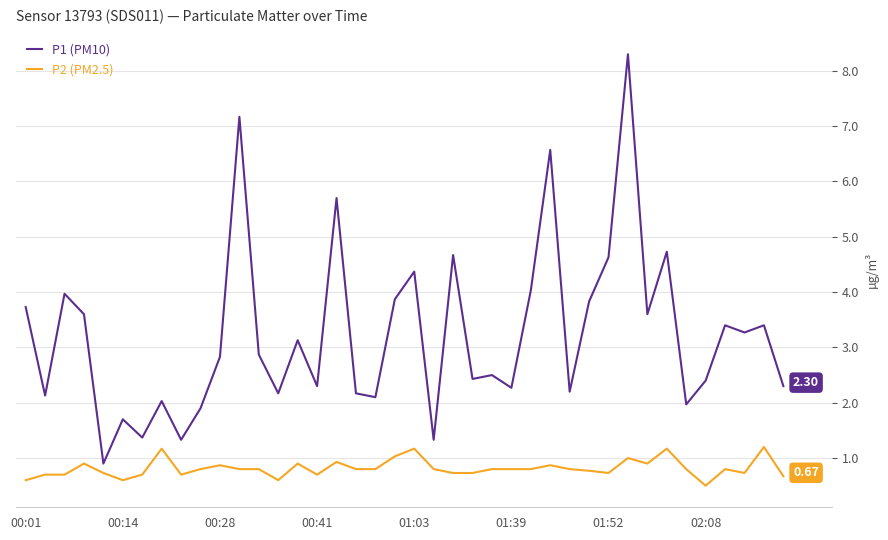

What is the sum of all P2 (PM2.5) values?

32.6